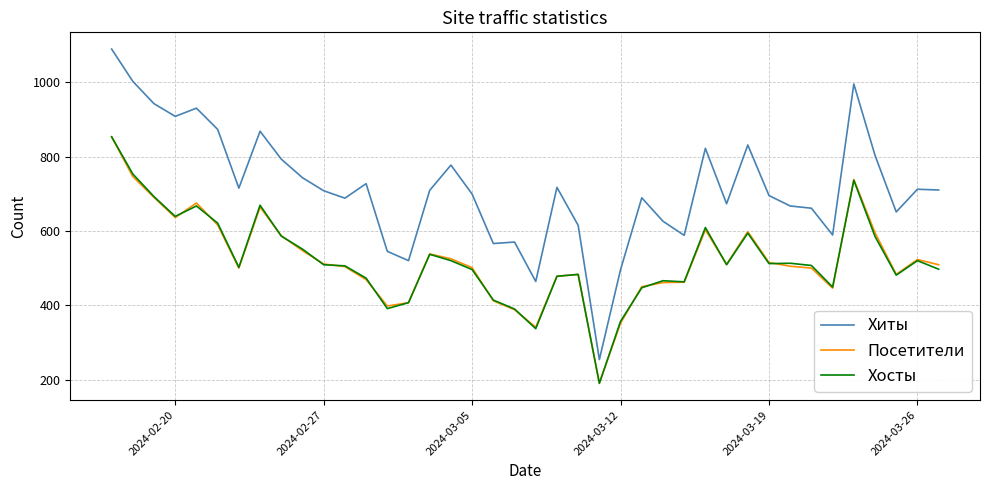

Which series has the largest total across all categories?

Хиты